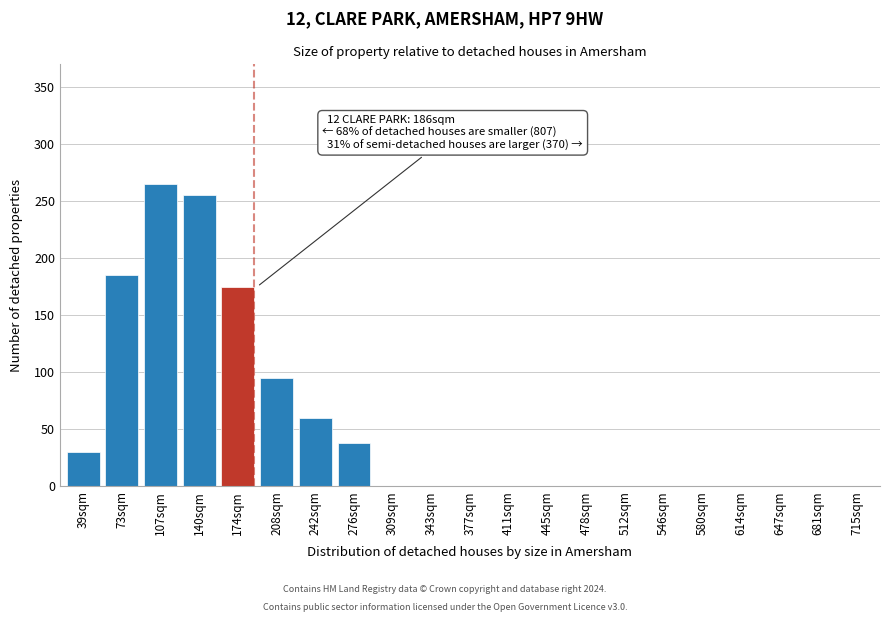

Reading right to left, extract all data points from this chart.

715sqm=0	681sqm=0	647sqm=0	614sqm=0	580sqm=0	546sqm=0	512sqm=0	478sqm=0	445sqm=0	411sqm=0	377sqm=0	343sqm=0	309sqm=0	276sqm=38	242sqm=60	208sqm=95	174sqm=175	140sqm=255	107sqm=265	73sqm=185	39sqm=30